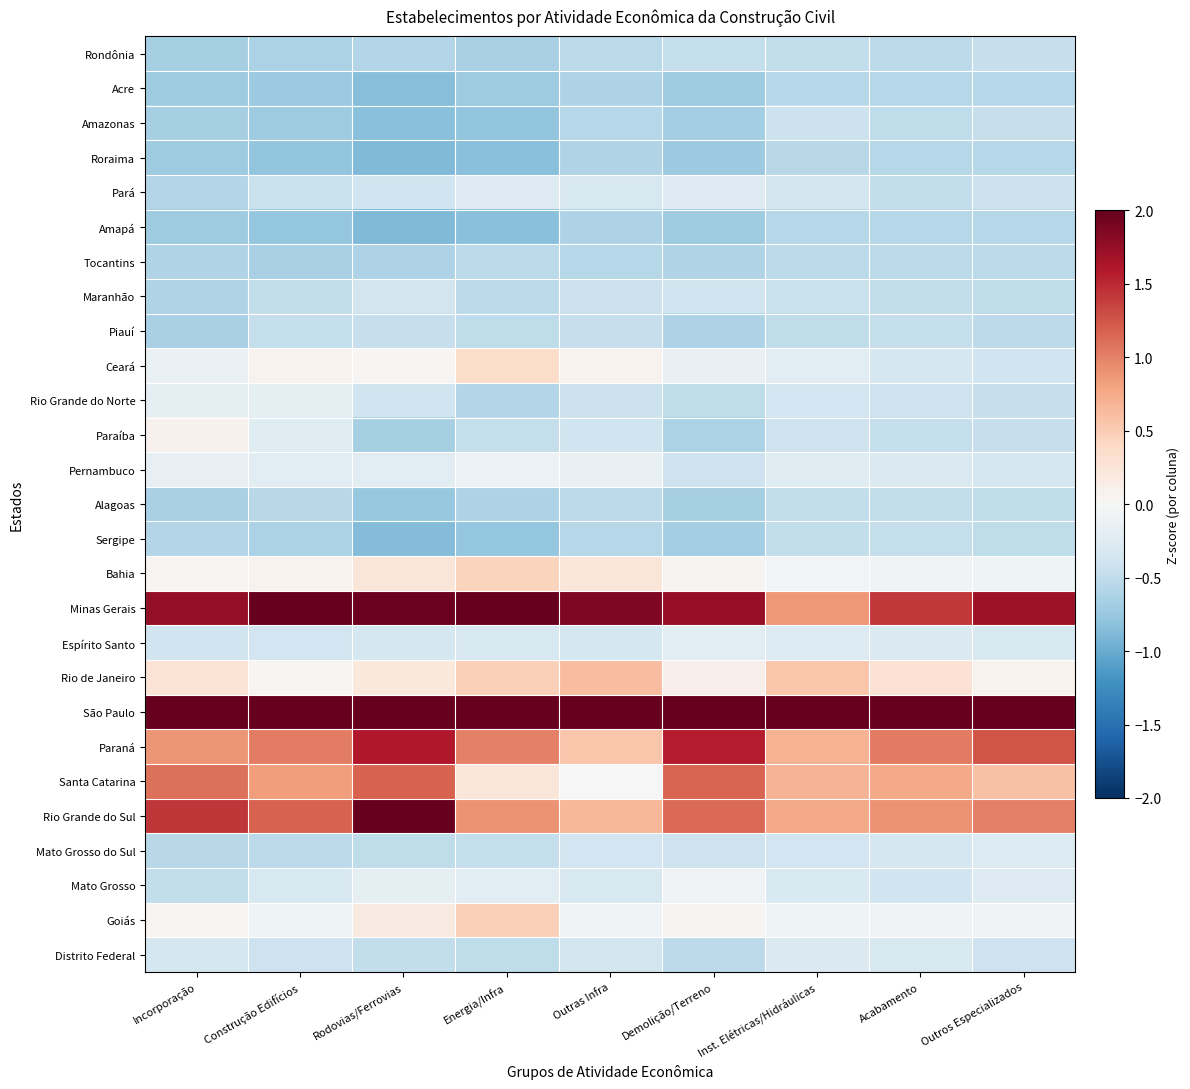

At which category does the chart reach its minimum across all series?

Rodovias/Ferrovias